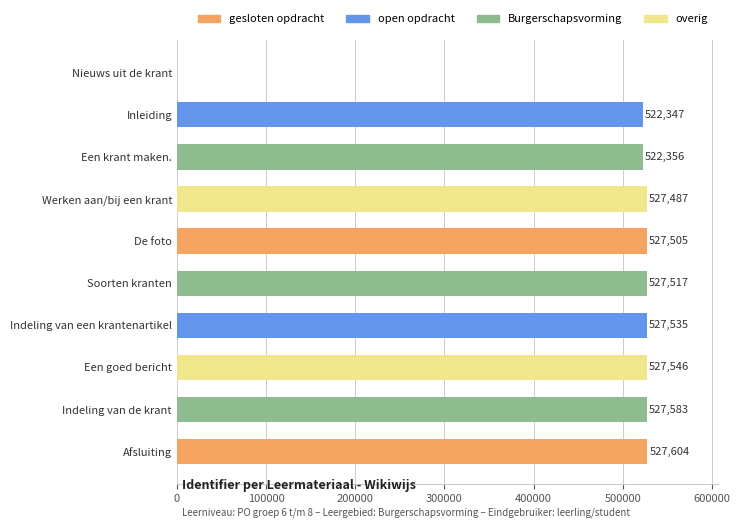

Are the bars grouped side by side (vs. stacked)?

No